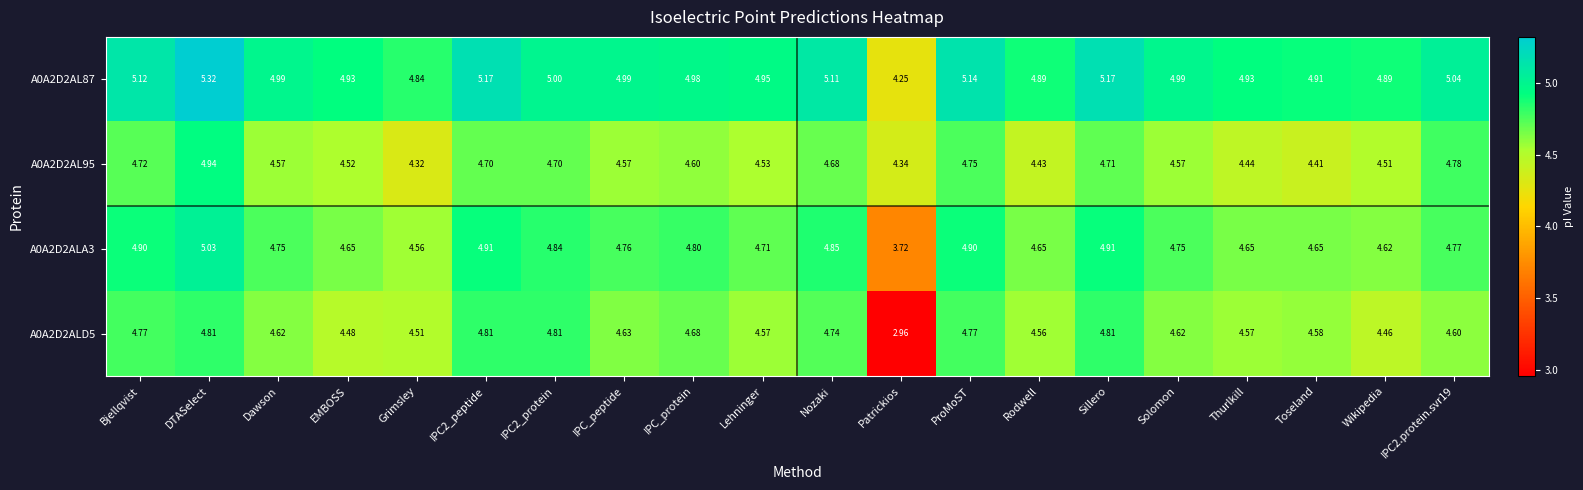

At which category is the sum across all series the highest?

DTASelect